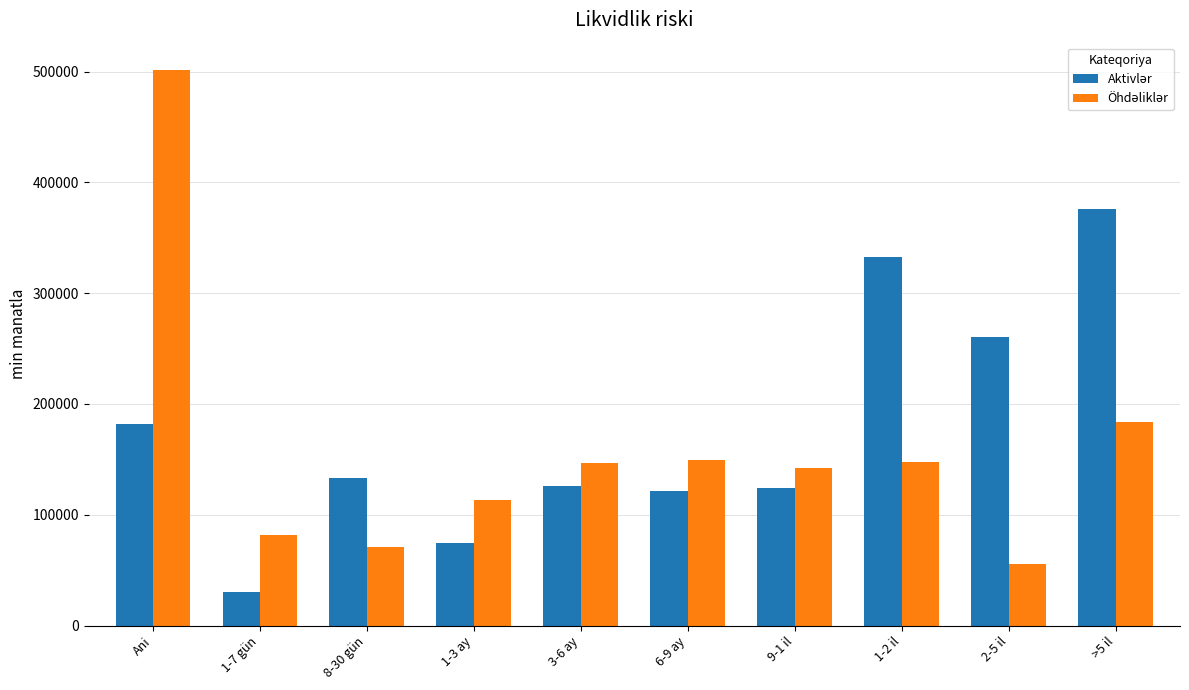

What is the greatest value displayed?

500989.6